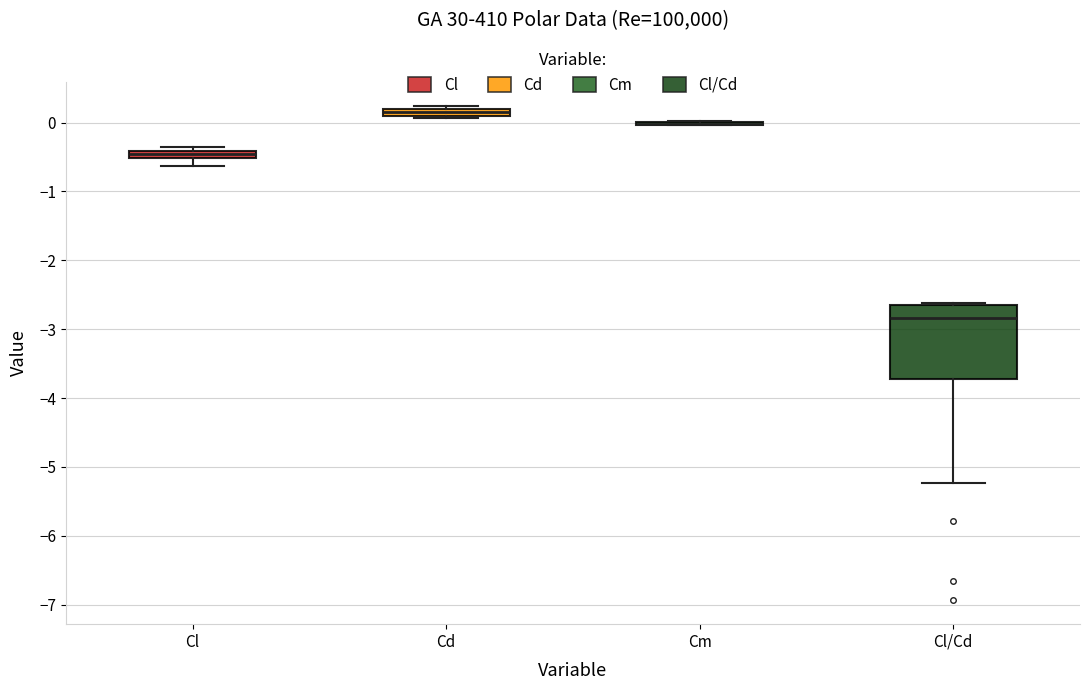

Which box is the tallest, from its lower edge to its upper edge?

Cl/Cd